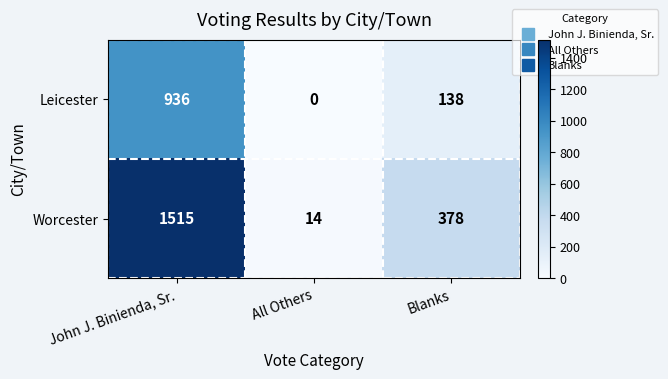

Where is Worcester nearest to the value 764?

Blanks